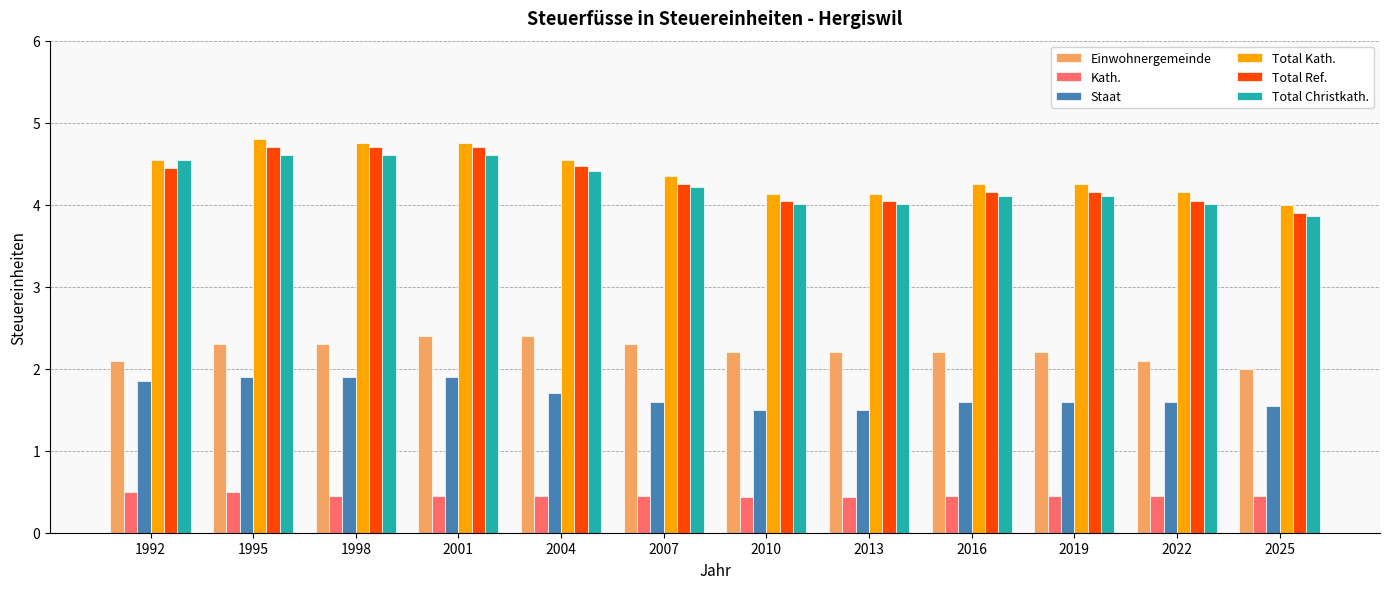

Which series has the largest total across all categories?

Total Kath.